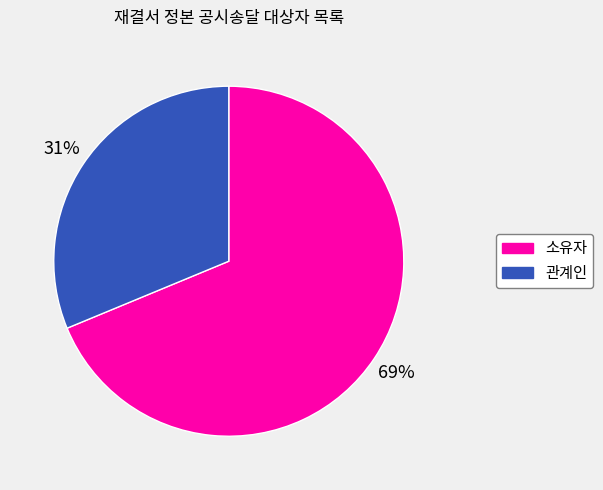

True or false: 소유자 accounts for 75% of the total.

False